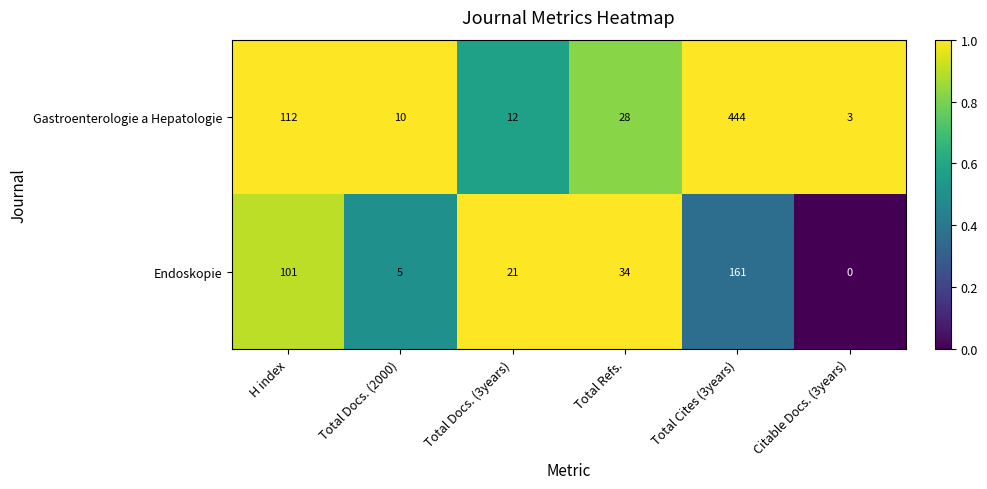

Reading left to right, transcribe all the data shown in this chart.

Gastroenterologie a Hepatologie: 112	10	12	28	444	3
Endoskopie: 101	5	21	34	161	0